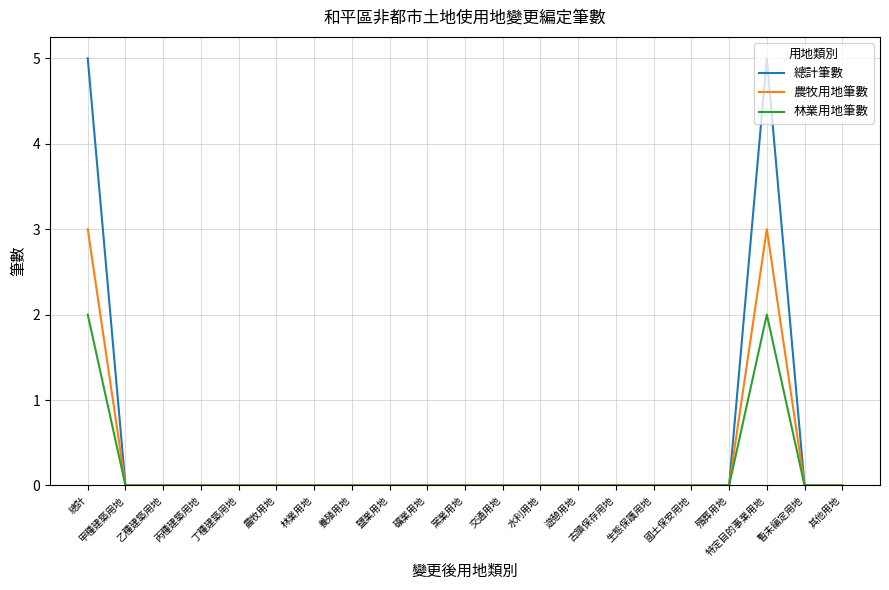

Rank the series by their average value, from lowest to highest.

林業用地筆數, 農牧用地筆數, 總計筆數